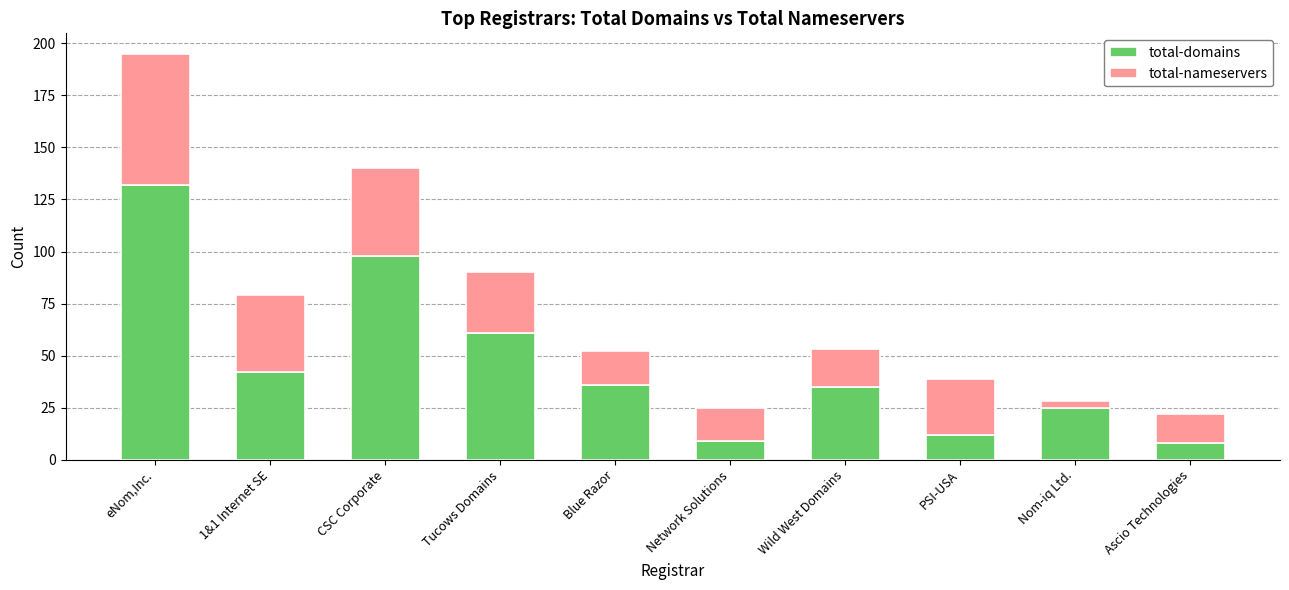

What is the difference between the second highest and second lowest values in the total-domains series?

89